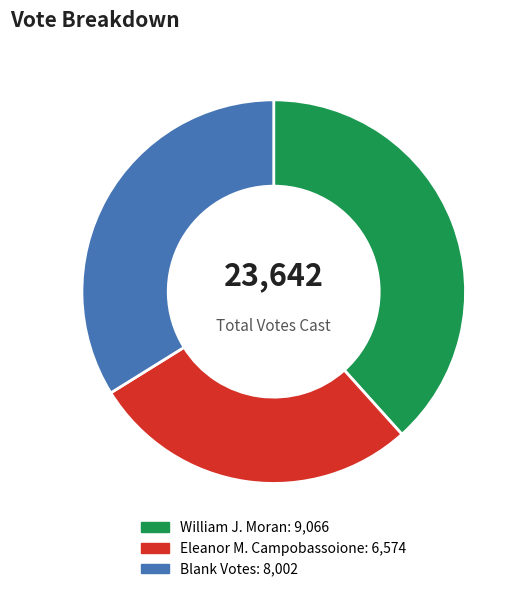

Is there any slice that represents more than half of the pie?

No